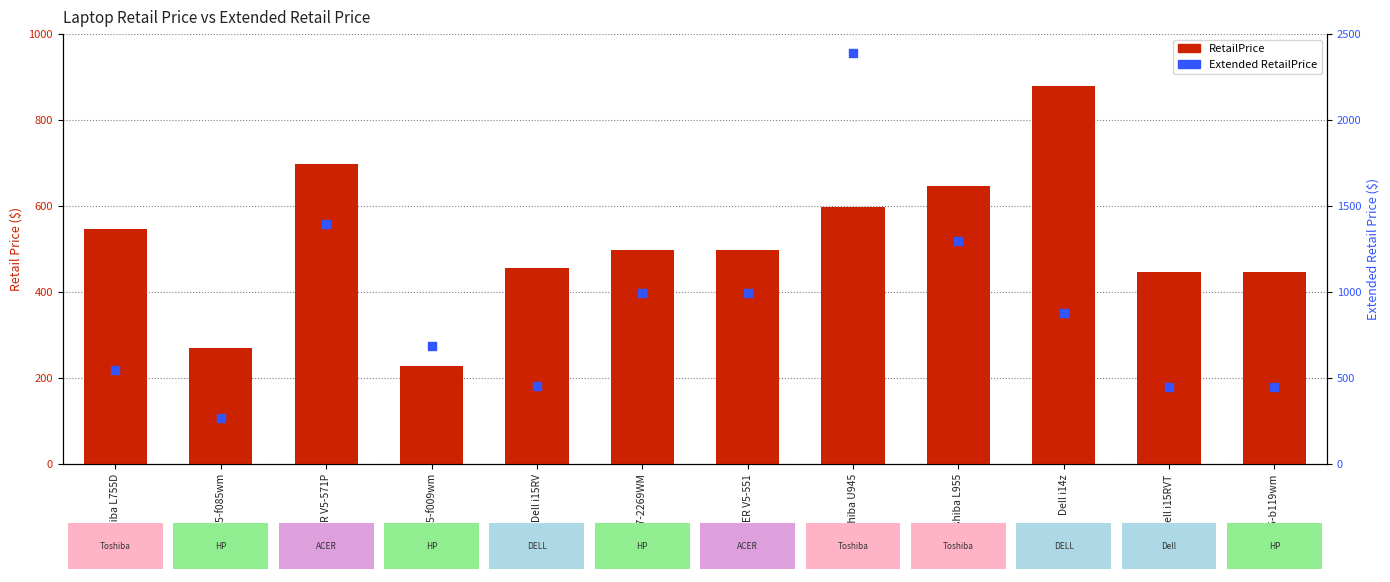

What is the total value across all series at Toshiba L955?

1944.0